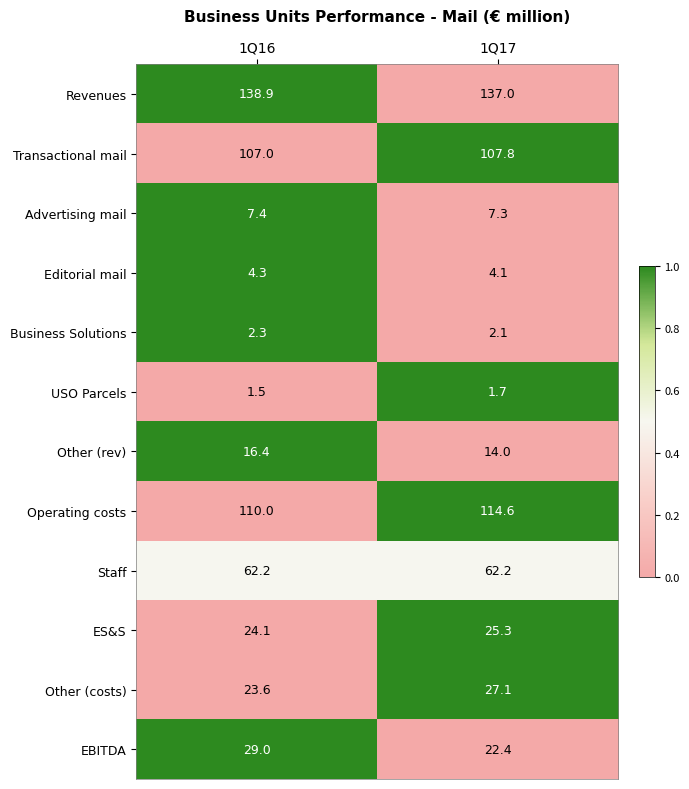

Which series changed the most between 1Q16 and 1Q17?

EBITDA